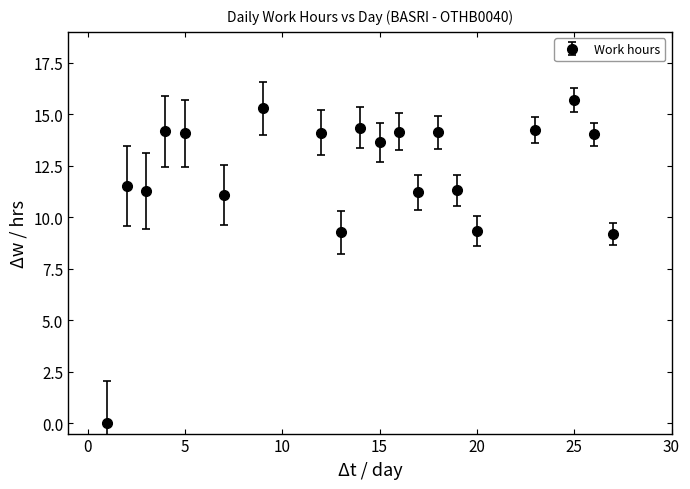

What is the average value?

12.1